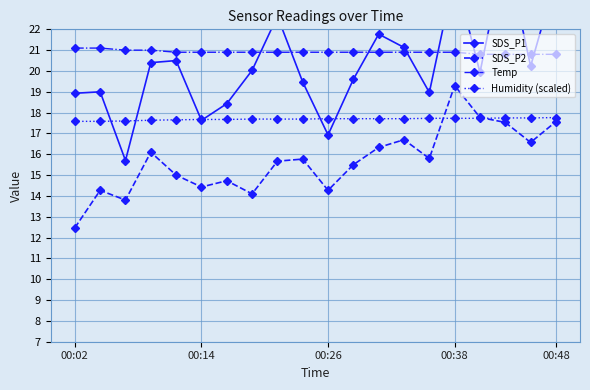

The value of Temp at 00:48 is 20.8. True or false?

True